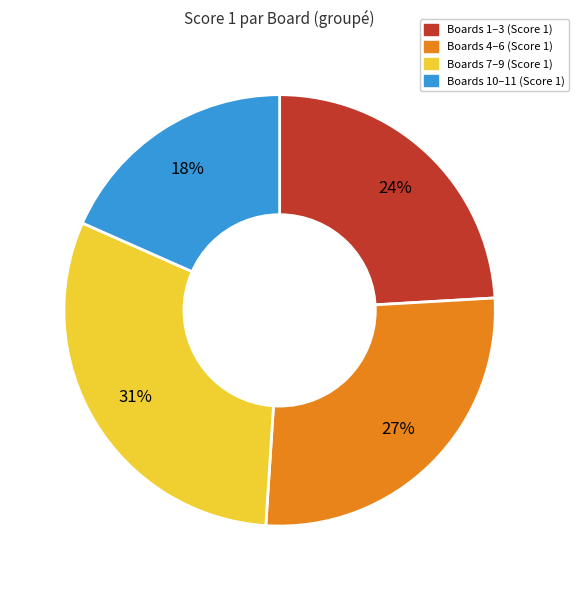

How many slices are in this pie chart?

4